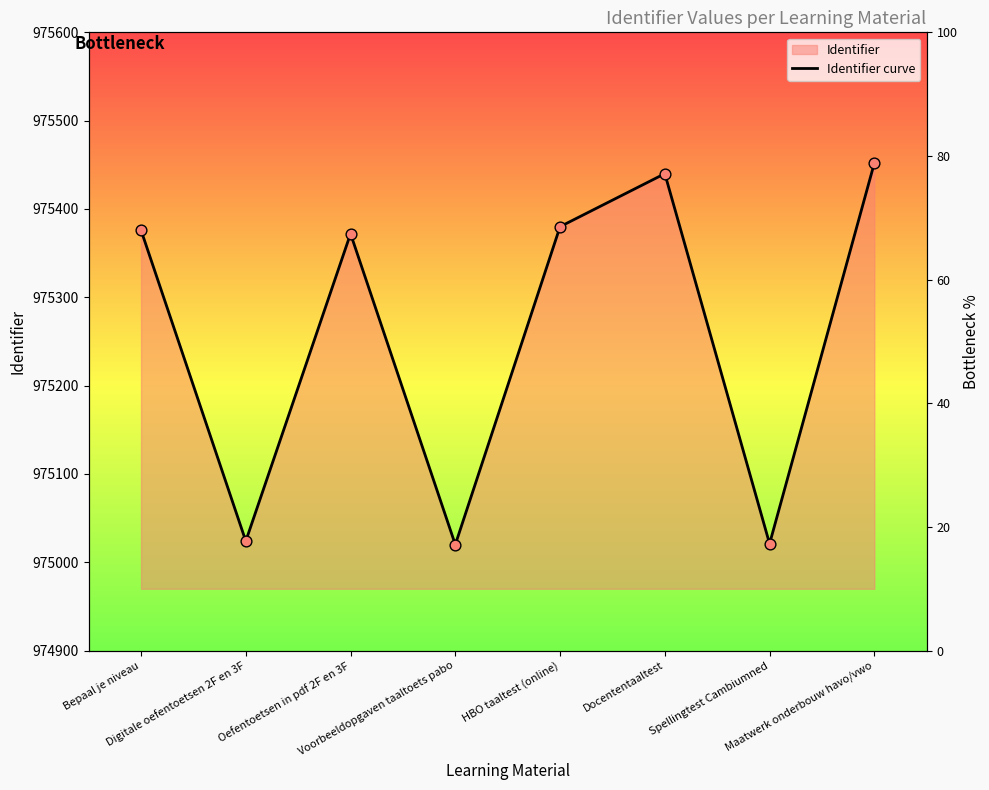

Which has a higher value, Voorbeeldopgaven taaltoets pabo or Bepaal je niveau?

Bepaal je niveau